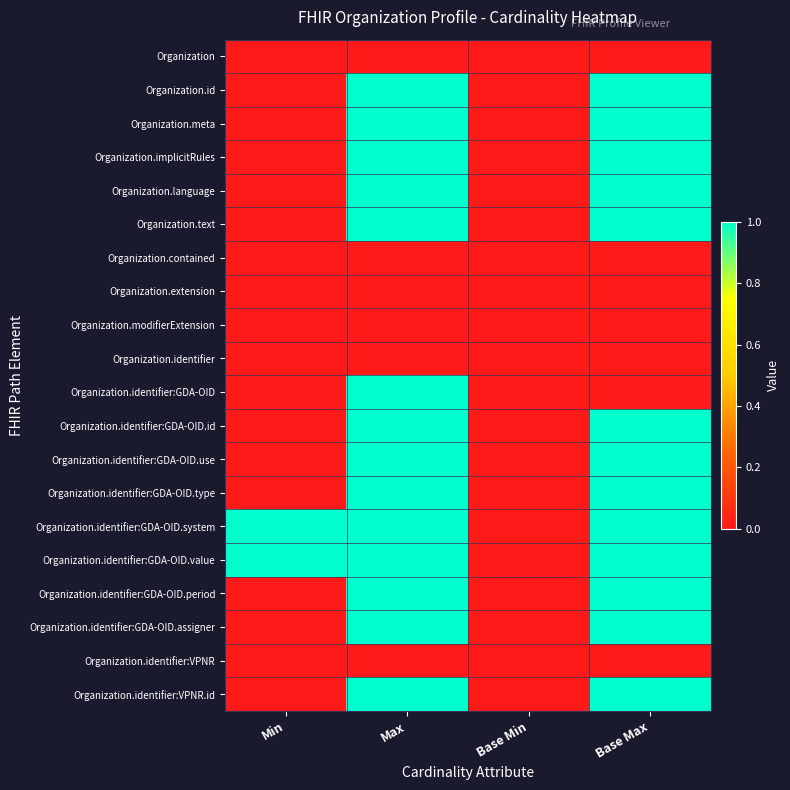

List the series in order of their peak value, highest first.

Organization.id, Organization.meta, Organization.implicitRules, Organization.language, Organization.text, Organization.identifier:GDA-OID, Organization.identifier:GDA-OID.id, Organization.identifier:GDA-OID.use, Organization.identifier:GDA-OID.type, Organization.identifier:GDA-OID.system, Organization.identifier:GDA-OID.value, Organization.identifier:GDA-OID.period, Organization.identifier:GDA-OID.assigner, Organization.identifier:VPNR.id, Organization, Organization.contained, Organization.extension, Organization.modifierExtension, Organization.identifier, Organization.identifier:VPNR